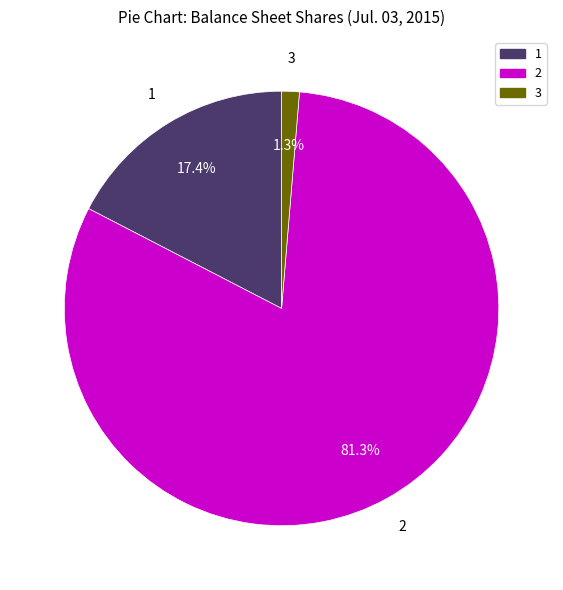

How many segments does this pie chart have?

3